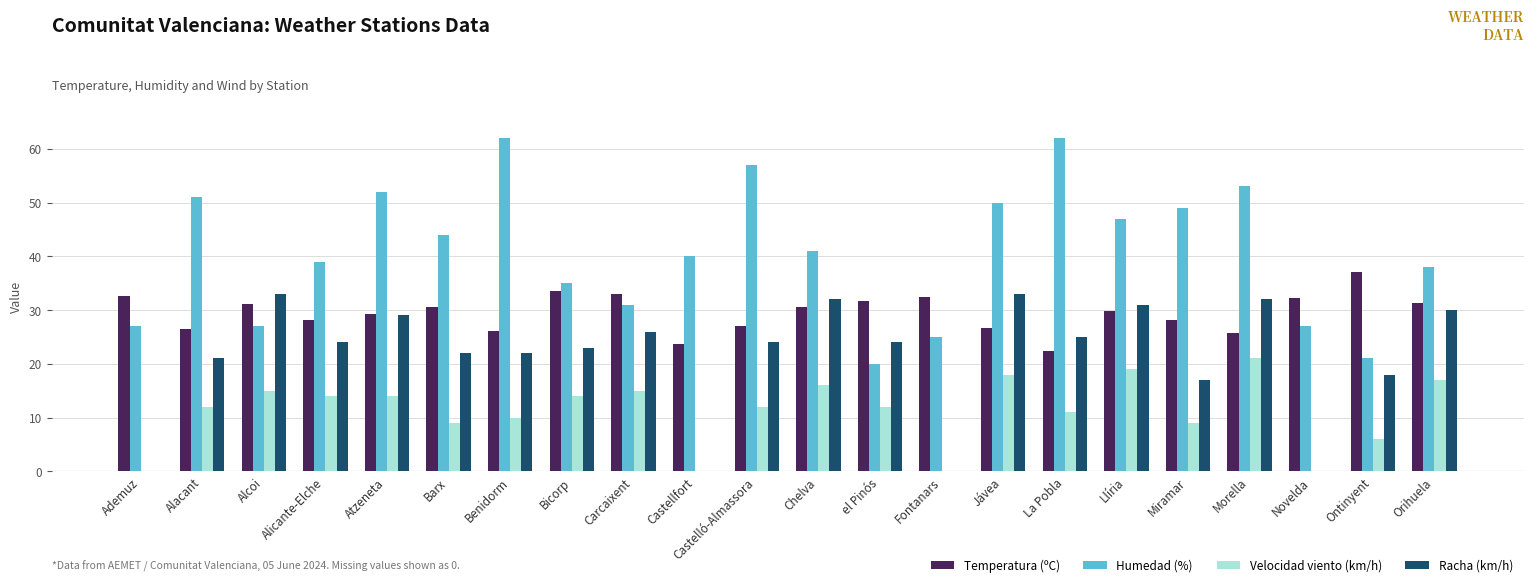

Read the Humedad (%) value at Alicante-Elche.

39.0